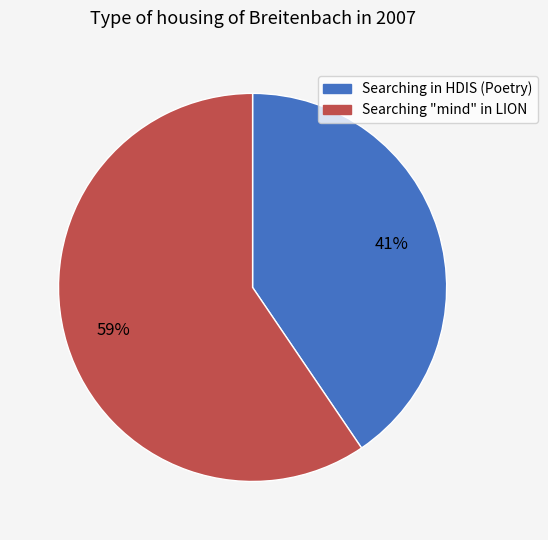

Which category has the smallest portion of the pie?

Searching in HDIS (Poetry)